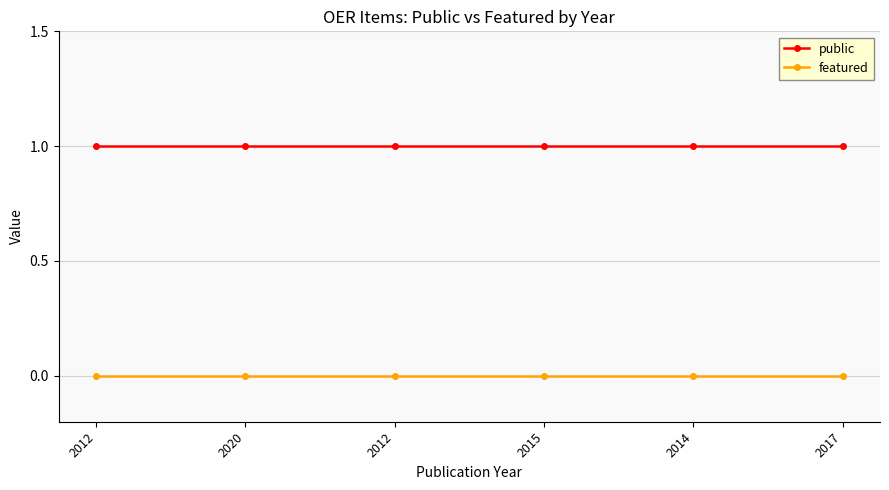

Does the chart have visible grid lines?

Yes